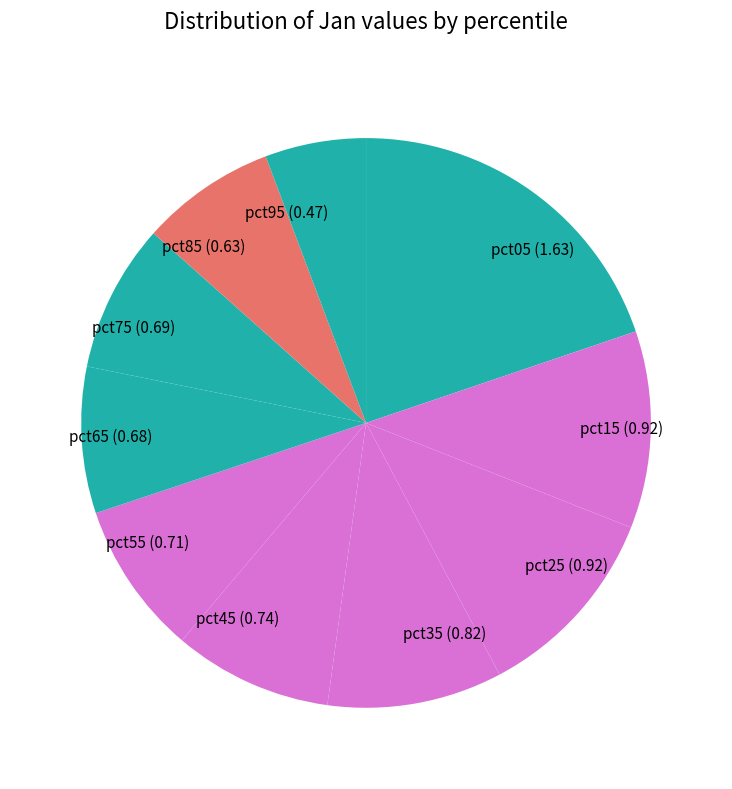

True or false: pct85 accounts for 19% of the total.

False